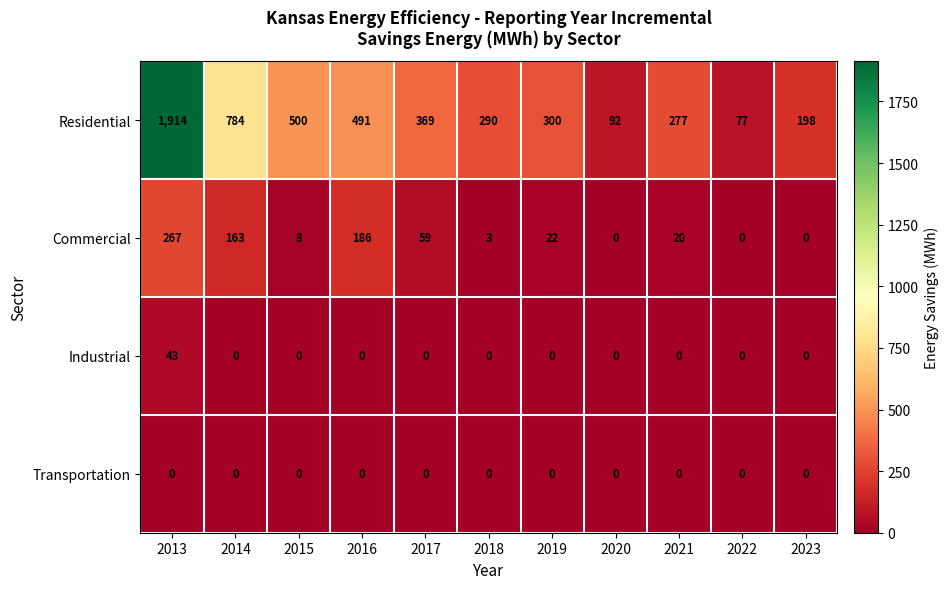

Rank the categories by Residential value from highest to lowest.

2013, 2014, 2015, 2016, 2017, 2019, 2018, 2021, 2023, 2020, 2022